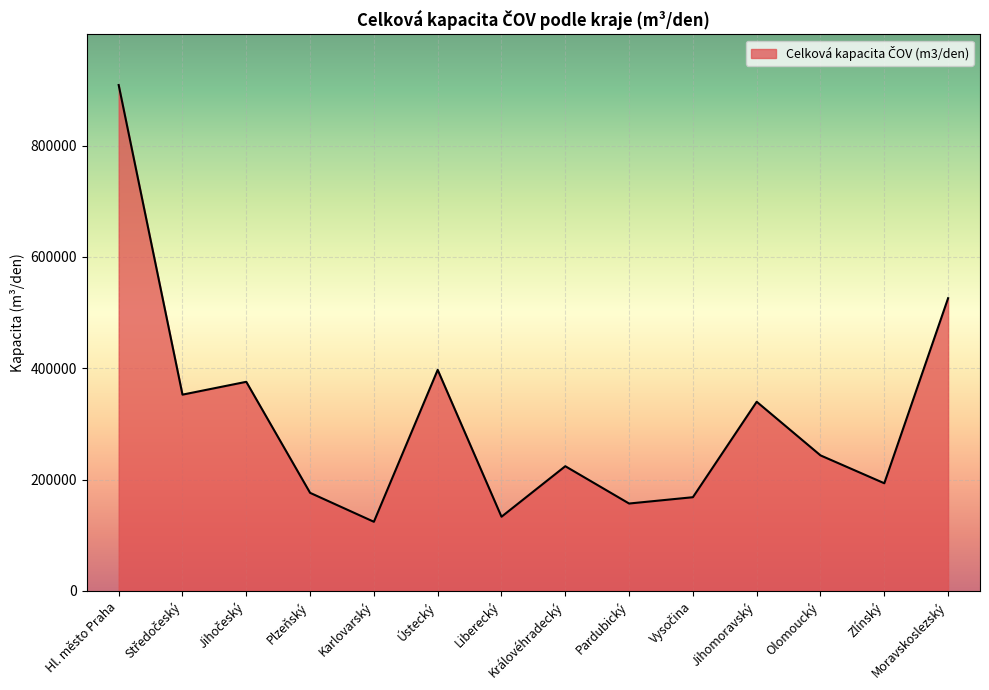

What is the difference between the values at Olomoucký and Hl. město Praha?

665426